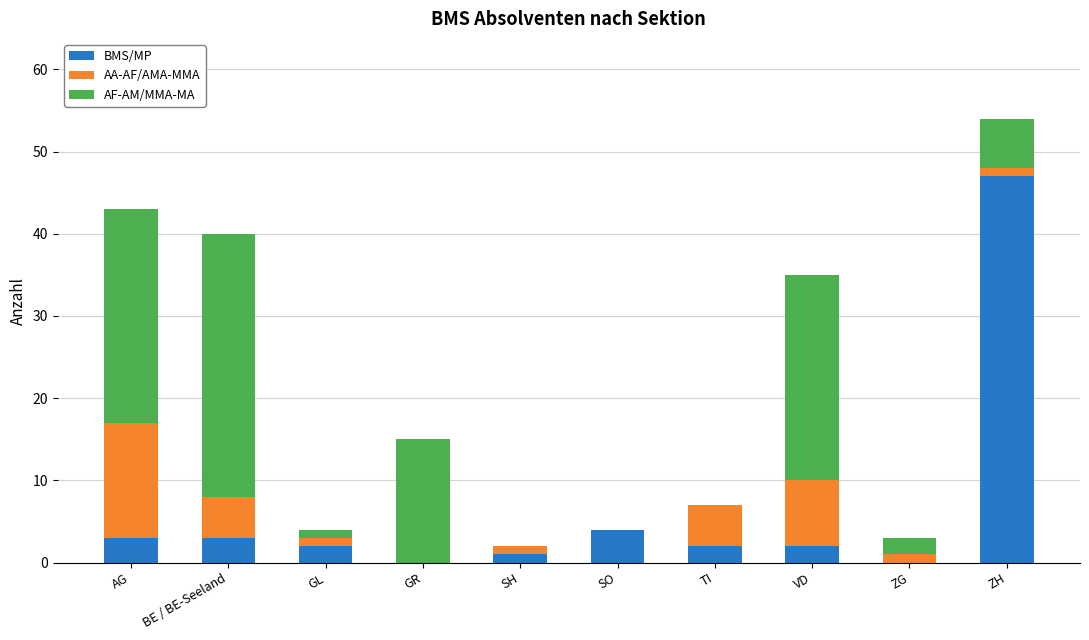

How many categories are shown in the chart?

10